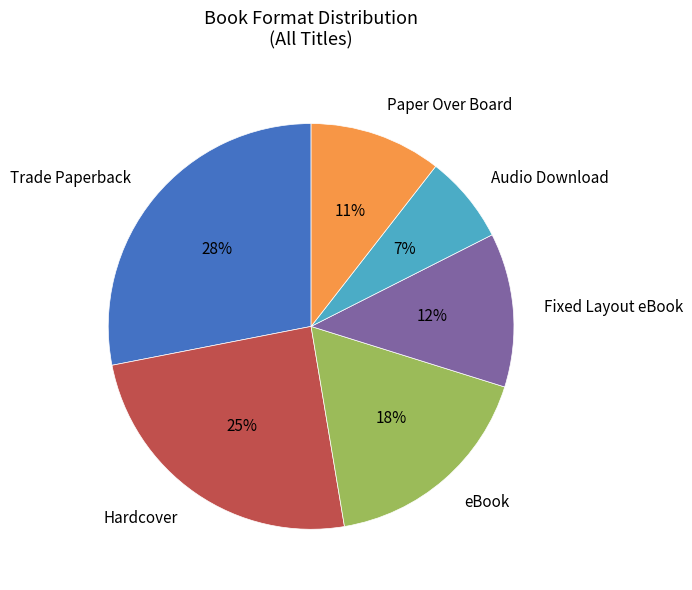

Rank the categories by value from lowest to highest.

Audio Download, Paper Over Board, Fixed Layout eBook, eBook, Hardcover, Trade Paperback